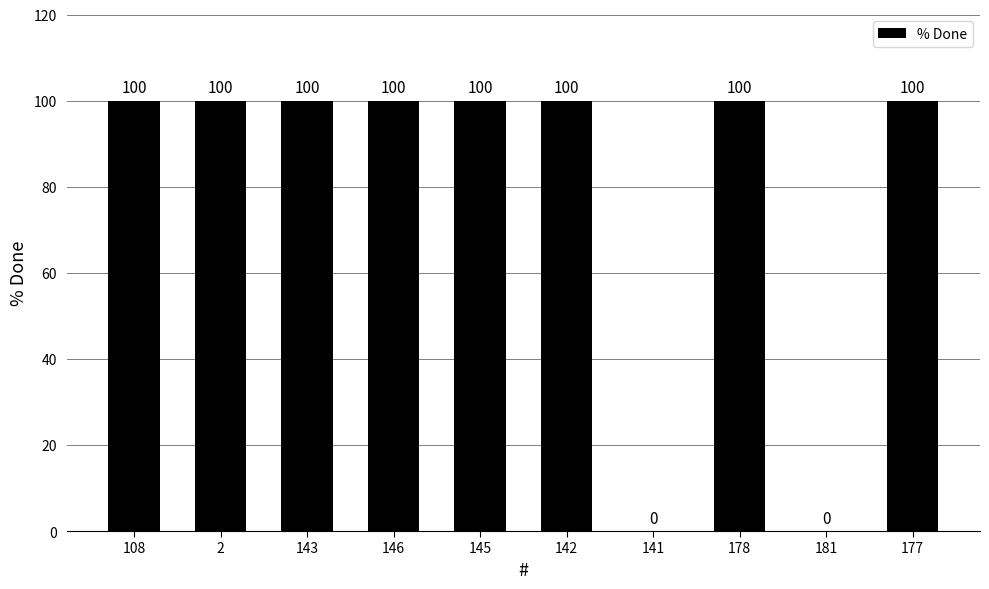

What is the greatest value displayed?

100